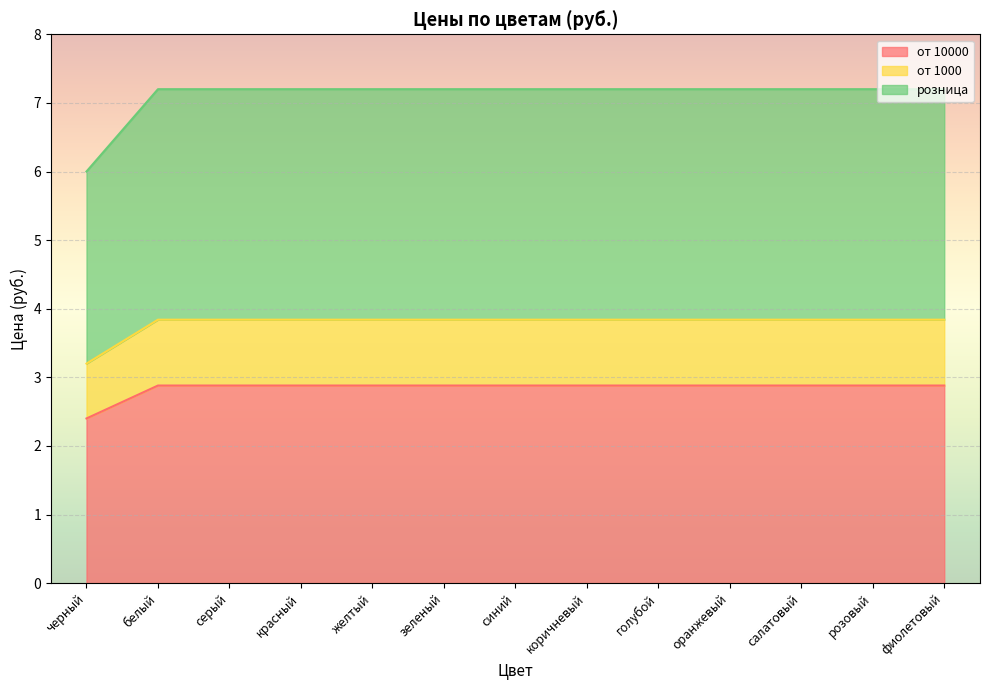

Reading right to left, list all the values displayed in this chart.

от 10000: 2.9	2.9	2.9	2.9	2.9	2.9	2.9	2.9	2.9	2.9	2.9	2.9	2.4
от 1000: 3.8	3.8	3.8	3.8	3.8	3.8	3.8	3.8	3.8	3.8	3.8	3.8	3.2
розница: 7.2	7.2	7.2	7.2	7.2	7.2	7.2	7.2	7.2	7.2	7.2	7.2	6.0